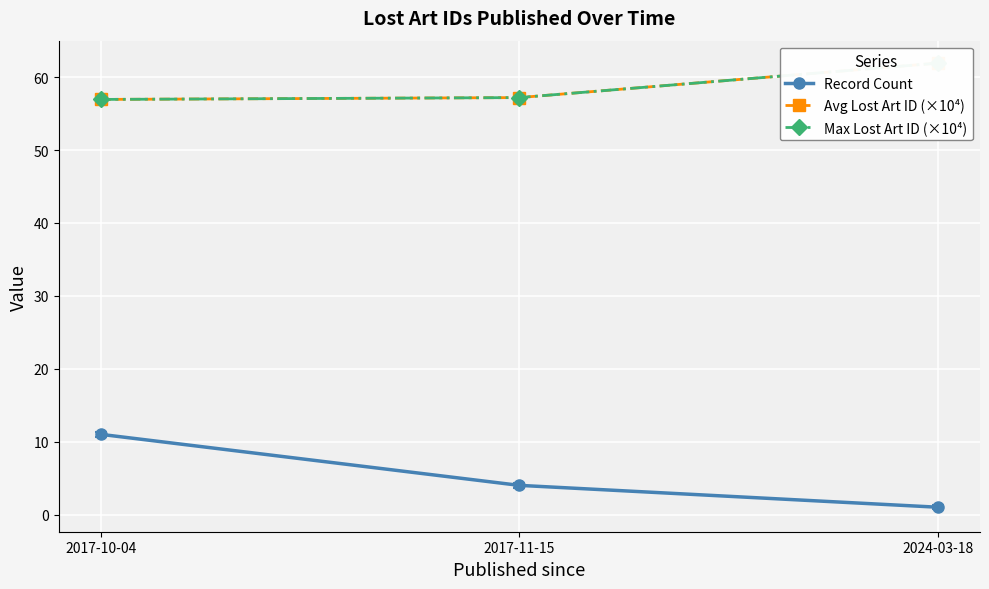

Reading left to right, list all the values displayed in this chart.

Record Count: 11.0	4.0	1.0
Avg Lost Art ID (×10⁴): 56.9	57.2	61.9
Max Lost Art ID (×10⁴): 56.9	57.2	61.9